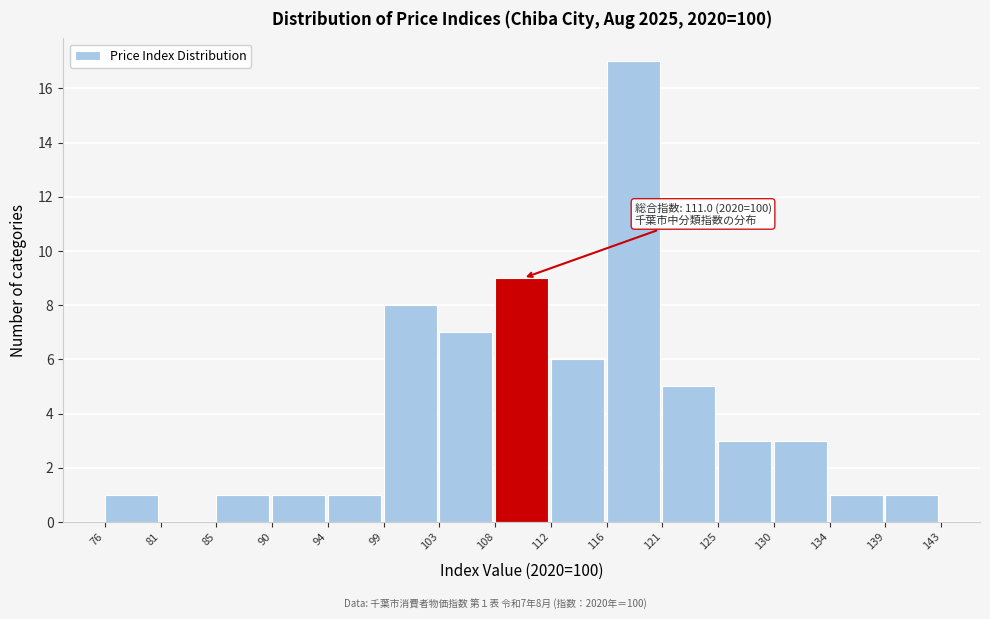

Over which range of the x-axis is the bar tallest?

116 to 121